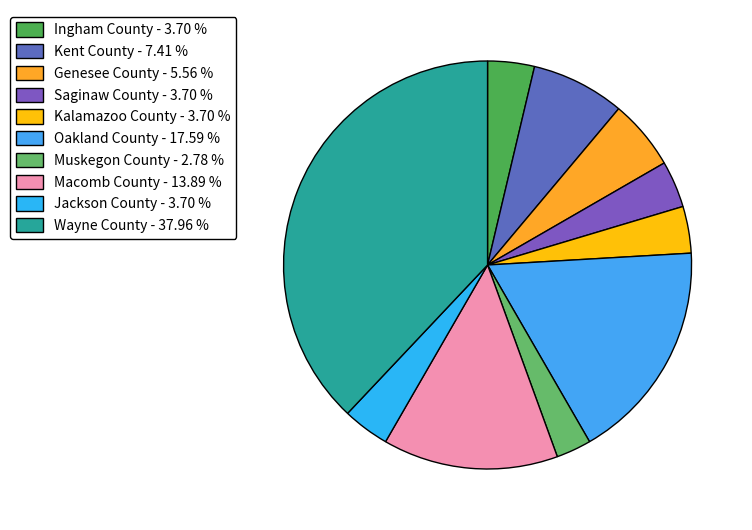

What portion of the pie excludes Wayne County?

62.0%